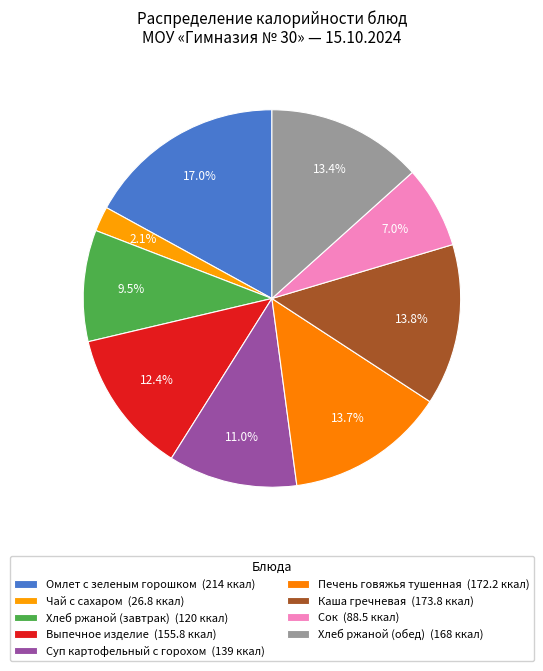

How many slices are in this pie chart?

9